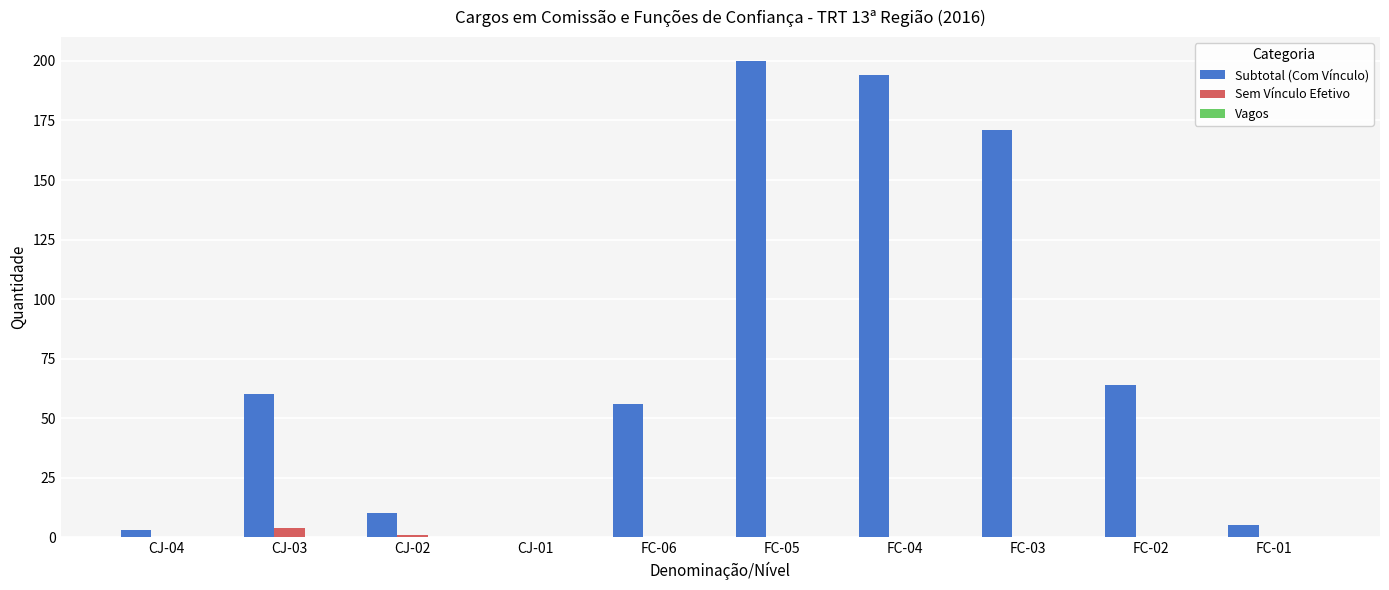

Which series has the largest total across all categories?

Subtotal (Com Vínculo)